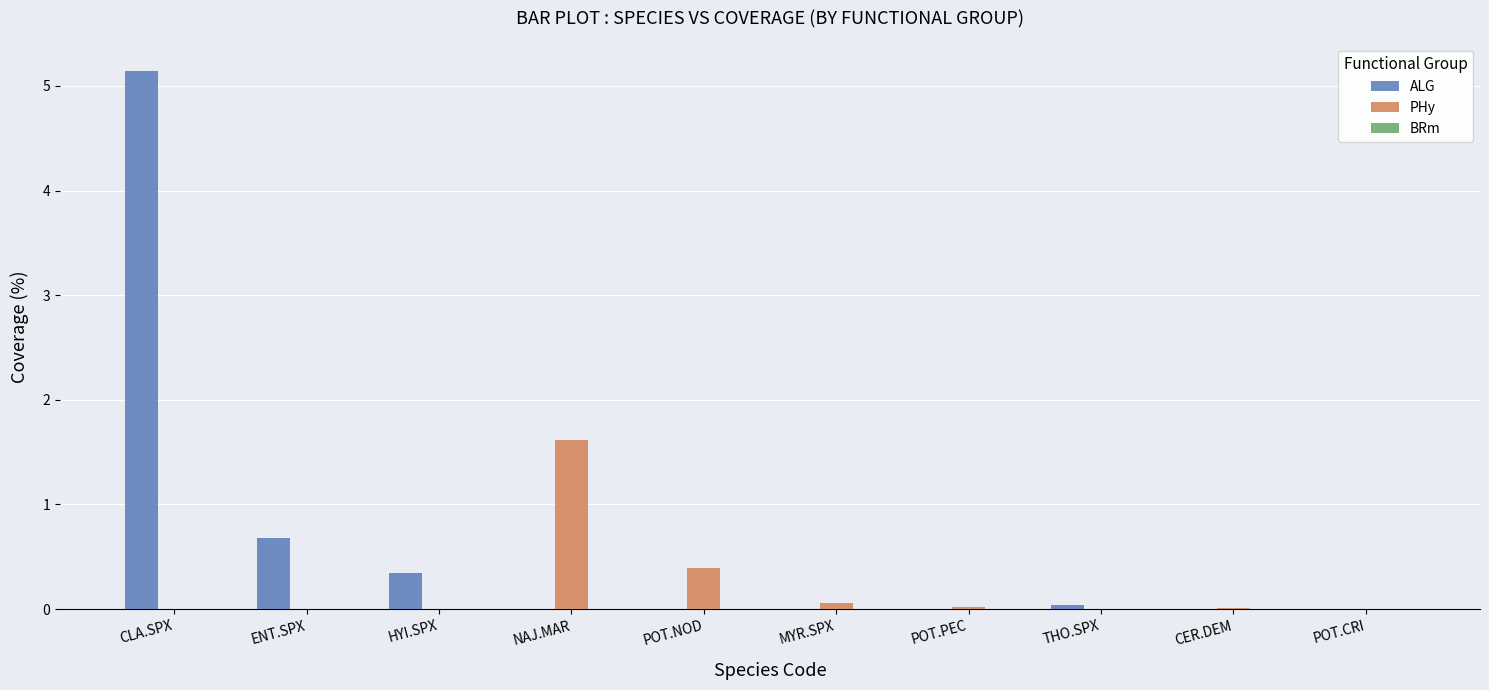

Are the bars horizontal?

No